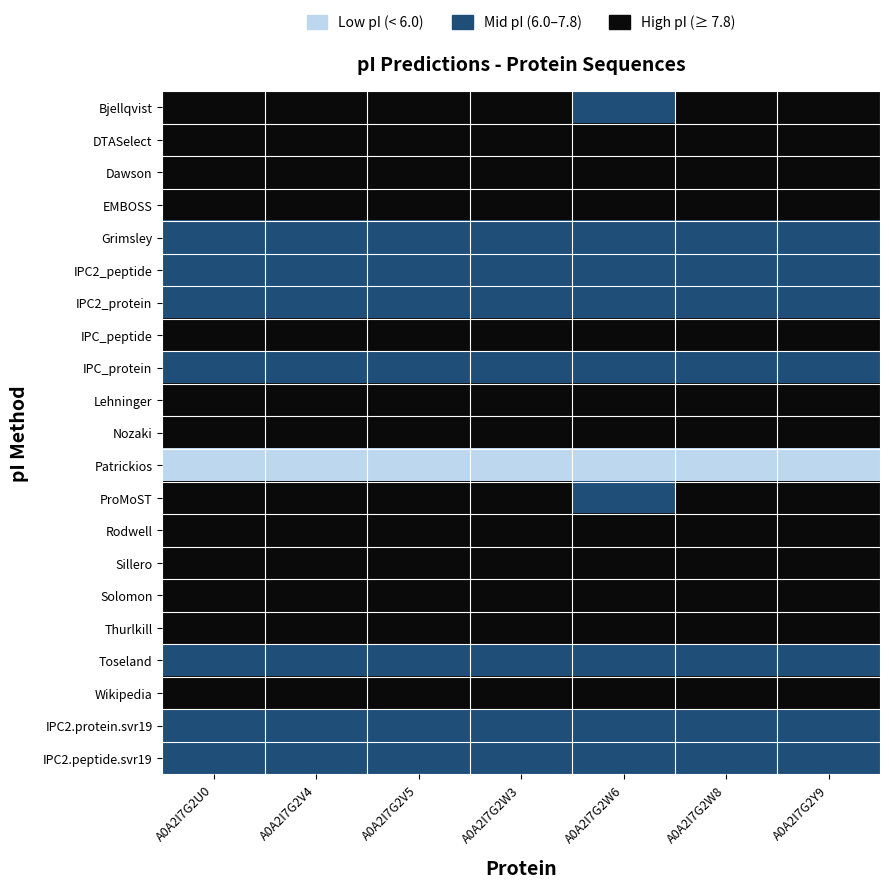

Reading right to left, extract all data points from this chart.

Bjellqvist: A0A2I7G2Y9=2	A0A2I7G2W8=2	A0A2I7G2W6=1	A0A2I7G2W3=2	A0A2I7G2V5=2	A0A2I7G2V4=2	A0A2I7G2U0=2
DTASelect: A0A2I7G2Y9=2	A0A2I7G2W8=2	A0A2I7G2W6=2	A0A2I7G2W3=2	A0A2I7G2V5=2	A0A2I7G2V4=2	A0A2I7G2U0=2
Dawson: A0A2I7G2Y9=2	A0A2I7G2W8=2	A0A2I7G2W6=2	A0A2I7G2W3=2	A0A2I7G2V5=2	A0A2I7G2V4=2	A0A2I7G2U0=2
EMBOSS: A0A2I7G2Y9=2	A0A2I7G2W8=2	A0A2I7G2W6=2	A0A2I7G2W3=2	A0A2I7G2V5=2	A0A2I7G2V4=2	A0A2I7G2U0=2
Grimsley: A0A2I7G2Y9=1	A0A2I7G2W8=1	A0A2I7G2W6=1	A0A2I7G2W3=1	A0A2I7G2V5=1	A0A2I7G2V4=1	A0A2I7G2U0=1
IPC2_peptide: A0A2I7G2Y9=1	A0A2I7G2W8=1	A0A2I7G2W6=1	A0A2I7G2W3=1	A0A2I7G2V5=1	A0A2I7G2V4=1	A0A2I7G2U0=1
IPC2_protein: A0A2I7G2Y9=1	A0A2I7G2W8=1	A0A2I7G2W6=1	A0A2I7G2W3=1	A0A2I7G2V5=1	A0A2I7G2V4=1	A0A2I7G2U0=1
IPC_peptide: A0A2I7G2Y9=2	A0A2I7G2W8=2	A0A2I7G2W6=2	A0A2I7G2W3=2	A0A2I7G2V5=2	A0A2I7G2V4=2	A0A2I7G2U0=2
IPC_protein: A0A2I7G2Y9=1	A0A2I7G2W8=1	A0A2I7G2W6=1	A0A2I7G2W3=1	A0A2I7G2V5=1	A0A2I7G2V4=1	A0A2I7G2U0=1
Lehninger: A0A2I7G2Y9=2	A0A2I7G2W8=2	A0A2I7G2W6=2	A0A2I7G2W3=2	A0A2I7G2V5=2	A0A2I7G2V4=2	A0A2I7G2U0=2
Nozaki: A0A2I7G2Y9=2	A0A2I7G2W8=2	A0A2I7G2W6=2	A0A2I7G2W3=2	A0A2I7G2V5=2	A0A2I7G2V4=2	A0A2I7G2U0=2
Patrickios: A0A2I7G2Y9=0	A0A2I7G2W8=0	A0A2I7G2W6=0	A0A2I7G2W3=0	A0A2I7G2V5=0	A0A2I7G2V4=0	A0A2I7G2U0=0
ProMoST: A0A2I7G2Y9=2	A0A2I7G2W8=2	A0A2I7G2W6=1	A0A2I7G2W3=2	A0A2I7G2V5=2	A0A2I7G2V4=2	A0A2I7G2U0=2
Rodwell: A0A2I7G2Y9=2	A0A2I7G2W8=2	A0A2I7G2W6=2	A0A2I7G2W3=2	A0A2I7G2V5=2	A0A2I7G2V4=2	A0A2I7G2U0=2
Sillero: A0A2I7G2Y9=2	A0A2I7G2W8=2	A0A2I7G2W6=2	A0A2I7G2W3=2	A0A2I7G2V5=2	A0A2I7G2V4=2	A0A2I7G2U0=2
Solomon: A0A2I7G2Y9=2	A0A2I7G2W8=2	A0A2I7G2W6=2	A0A2I7G2W3=2	A0A2I7G2V5=2	A0A2I7G2V4=2	A0A2I7G2U0=2
Thurlkill: A0A2I7G2Y9=2	A0A2I7G2W8=2	A0A2I7G2W6=2	A0A2I7G2W3=2	A0A2I7G2V5=2	A0A2I7G2V4=2	A0A2I7G2U0=2
Toseland: A0A2I7G2Y9=1	A0A2I7G2W8=1	A0A2I7G2W6=1	A0A2I7G2W3=1	A0A2I7G2V5=1	A0A2I7G2V4=1	A0A2I7G2U0=1
Wikipedia: A0A2I7G2Y9=2	A0A2I7G2W8=2	A0A2I7G2W6=2	A0A2I7G2W3=2	A0A2I7G2V5=2	A0A2I7G2V4=2	A0A2I7G2U0=2
IPC2.protein.svr19: A0A2I7G2Y9=1	A0A2I7G2W8=1	A0A2I7G2W6=1	A0A2I7G2W3=1	A0A2I7G2V5=1	A0A2I7G2V4=1	A0A2I7G2U0=1
IPC2.peptide.svr19: A0A2I7G2Y9=1	A0A2I7G2W8=1	A0A2I7G2W6=1	A0A2I7G2W3=1	A0A2I7G2V5=1	A0A2I7G2V4=1	A0A2I7G2U0=1